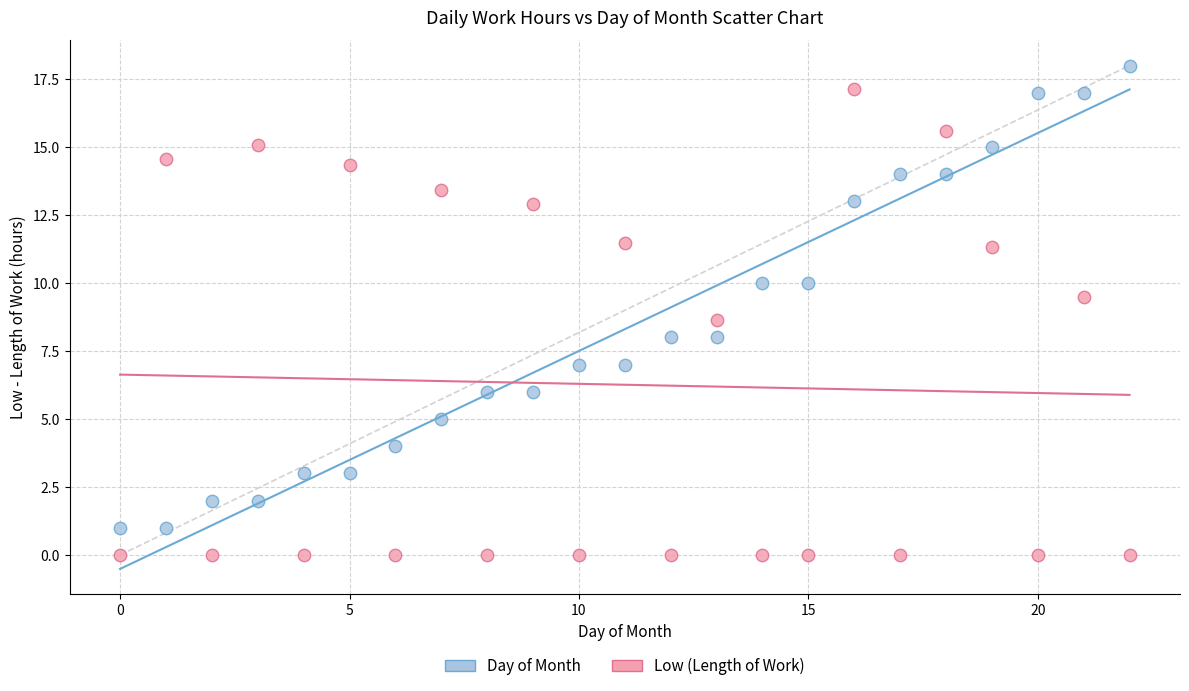

Across all data points, what is the range of Y values (max minus min)?

18.0